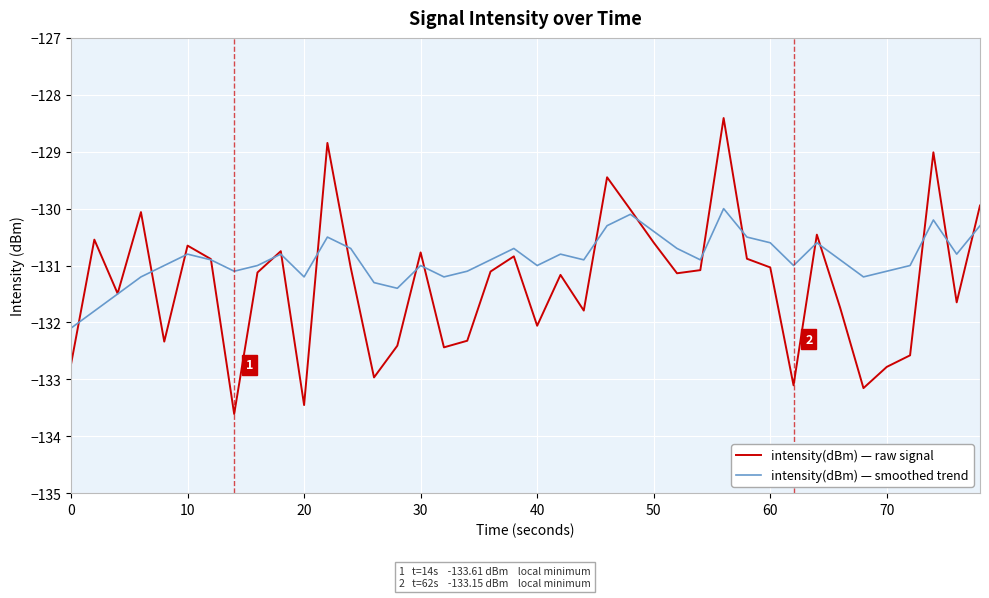

Which series has the widest spread of values?

intensity(dBm) — raw signal